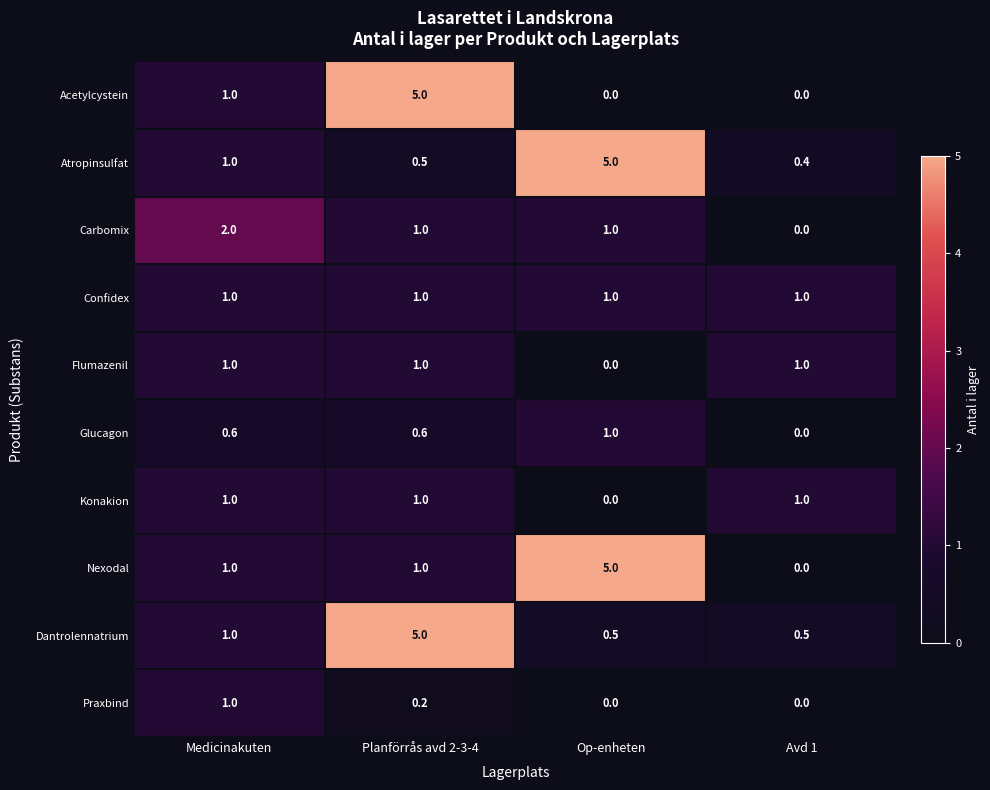

Read the Konakion value at Avd 1.

1.0